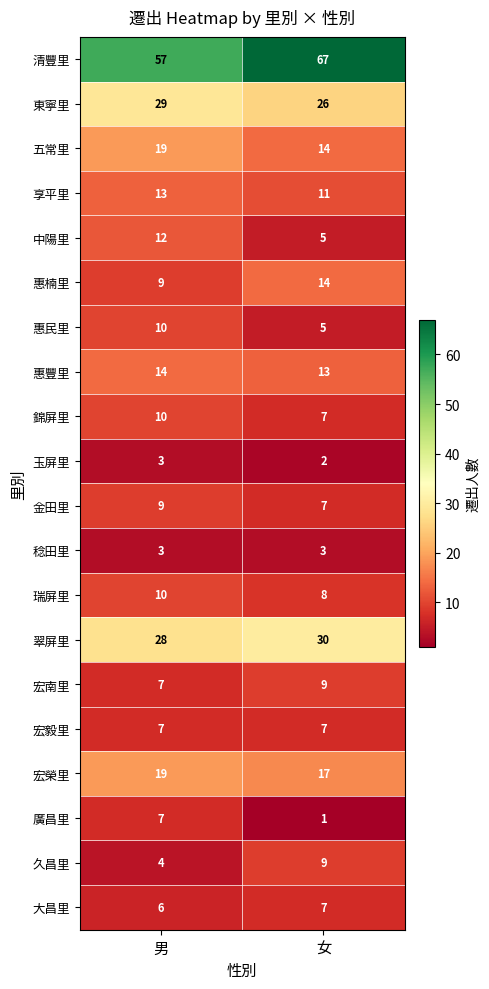

Which category has the lowest value across all series?

女